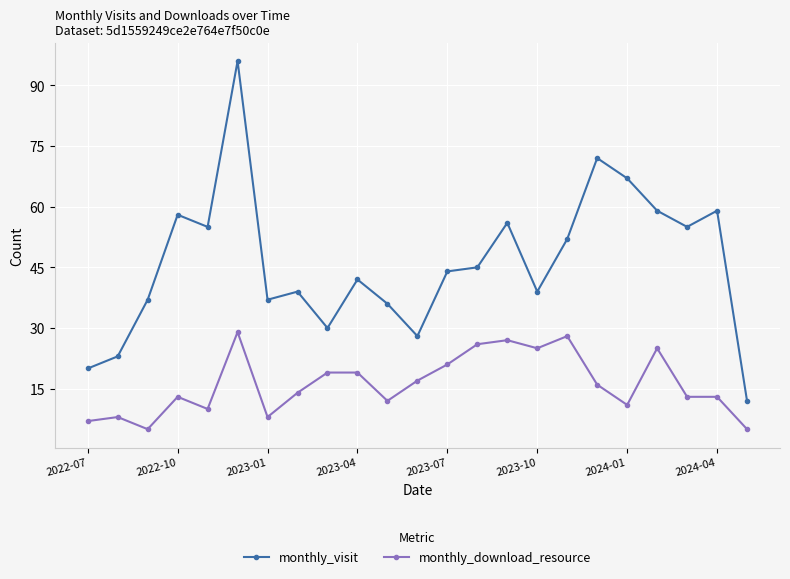

True or false: monthly_download_resource and monthly_visit intersect in this chart.

False